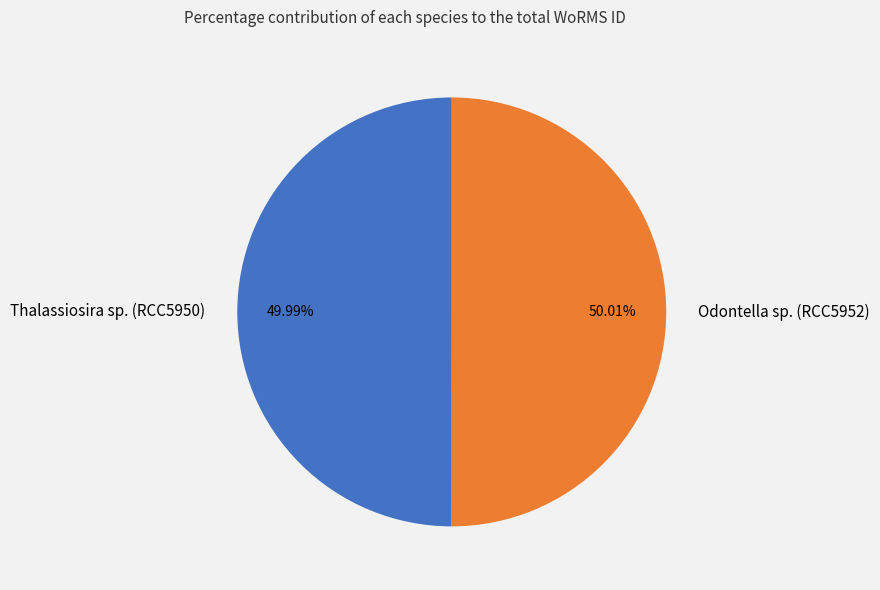

What percentage is NOT represented by Odontella sp. (RCC5952)?

50.0%